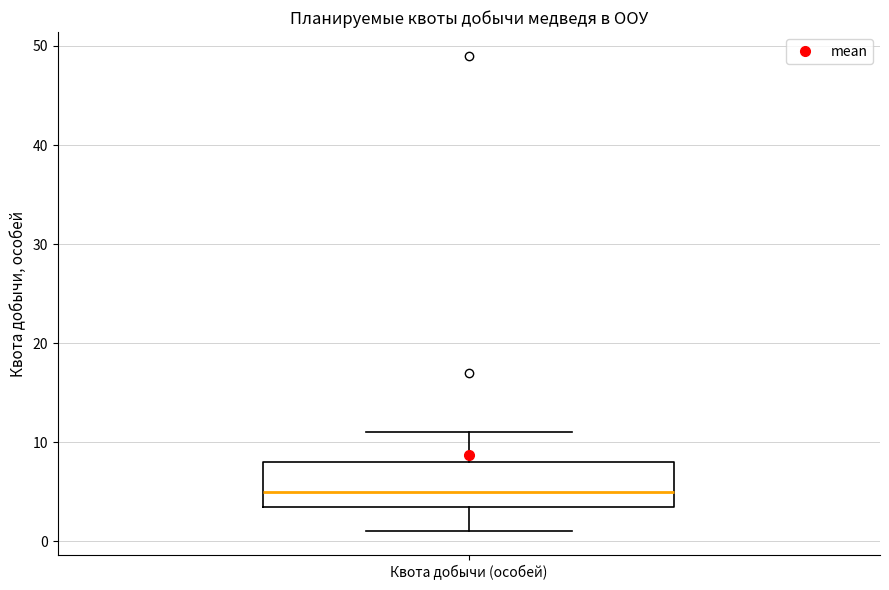

Read this box plot against the y-axis: the position of the median line, the range covered by the box, and the ends of both whiskers. The values are not printed on the chart, so give them approximately, as read against the axis.

median 5, box 4 to 8, whiskers 1 to 11